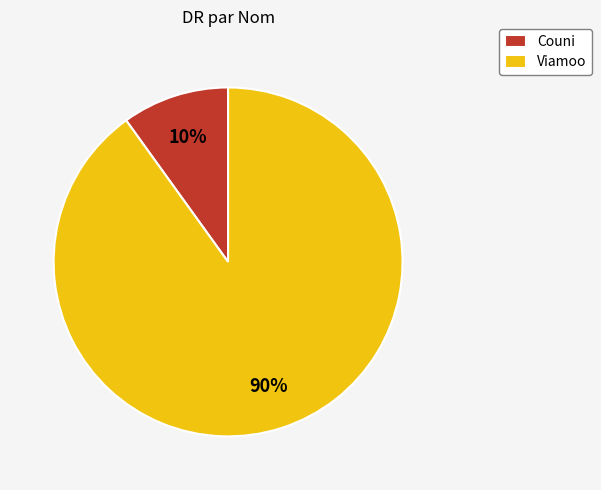

Rank the categories by value from lowest to highest.

Couni, Viamoo